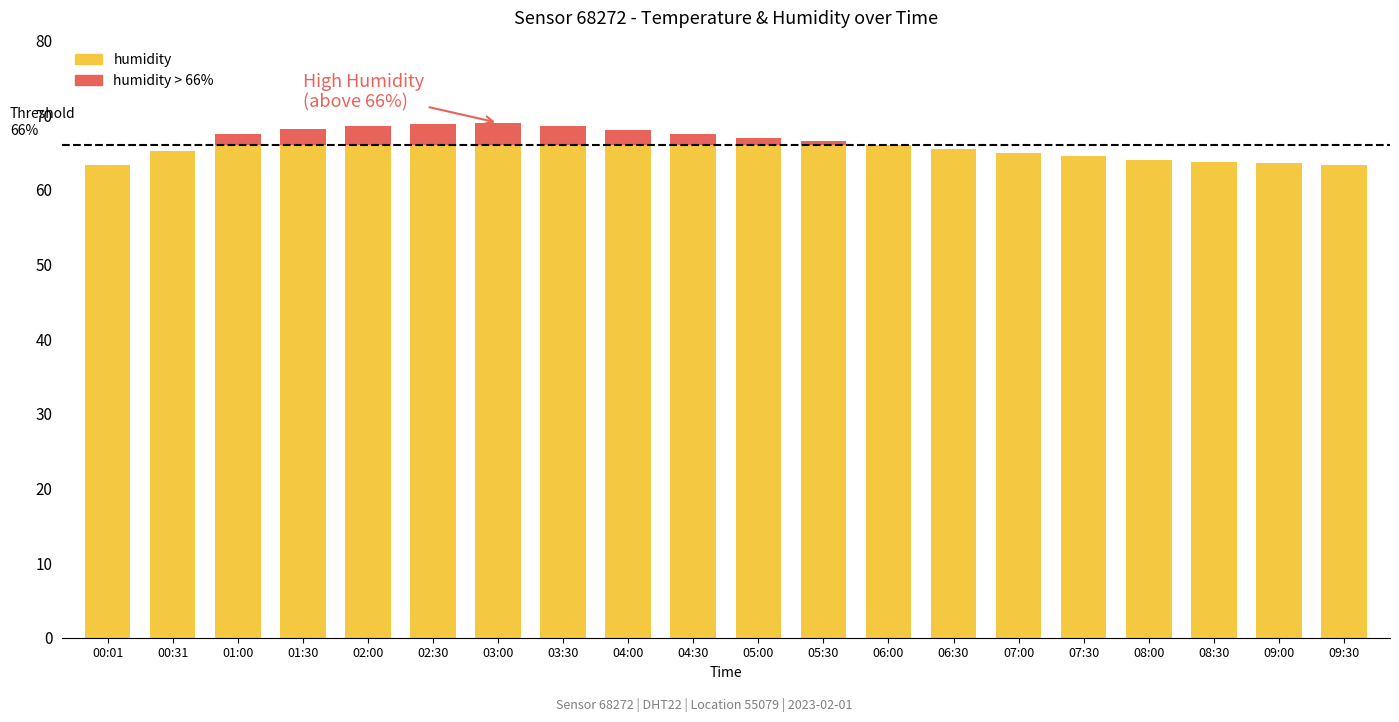

What is the change in value from 01:30 to 07:00?

-1.0